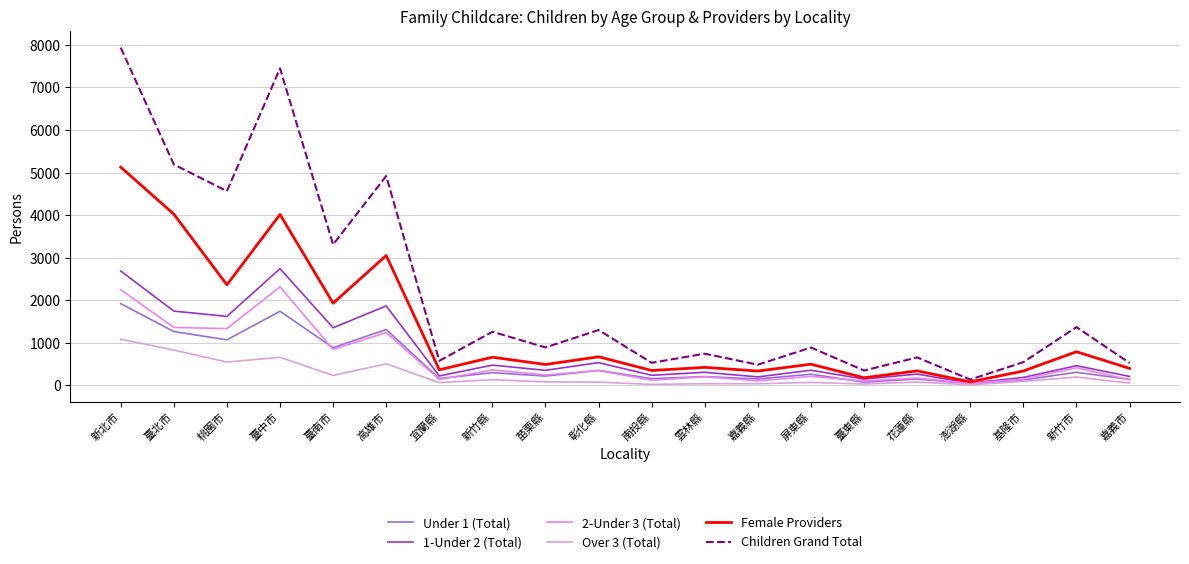

At how many categories does at least one series exceed 4828?

4